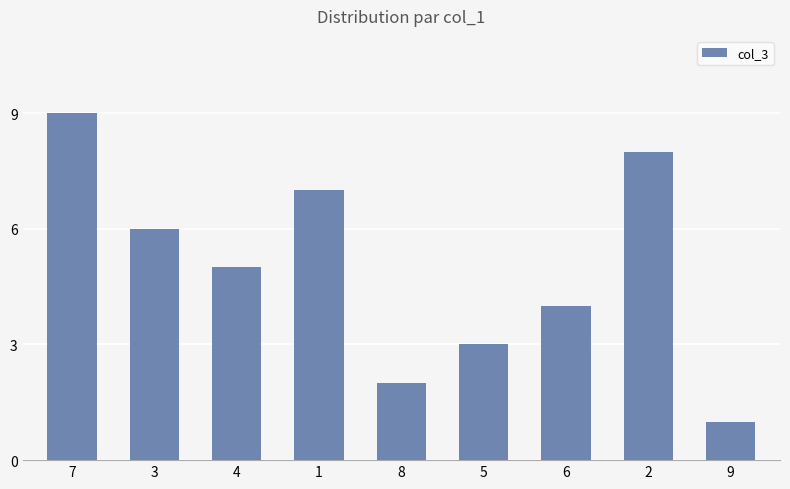

How many values are below 5?

4